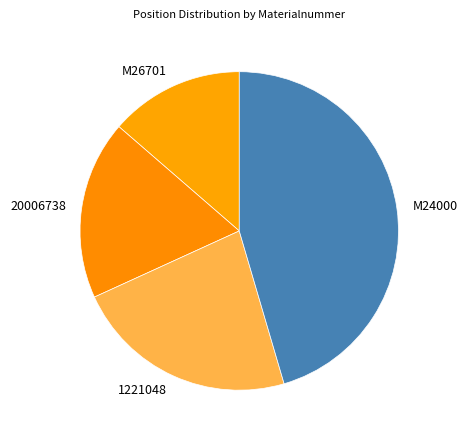

Rank the categories by value from highest to lowest.

M24000, 1221048, 20006738, M26701